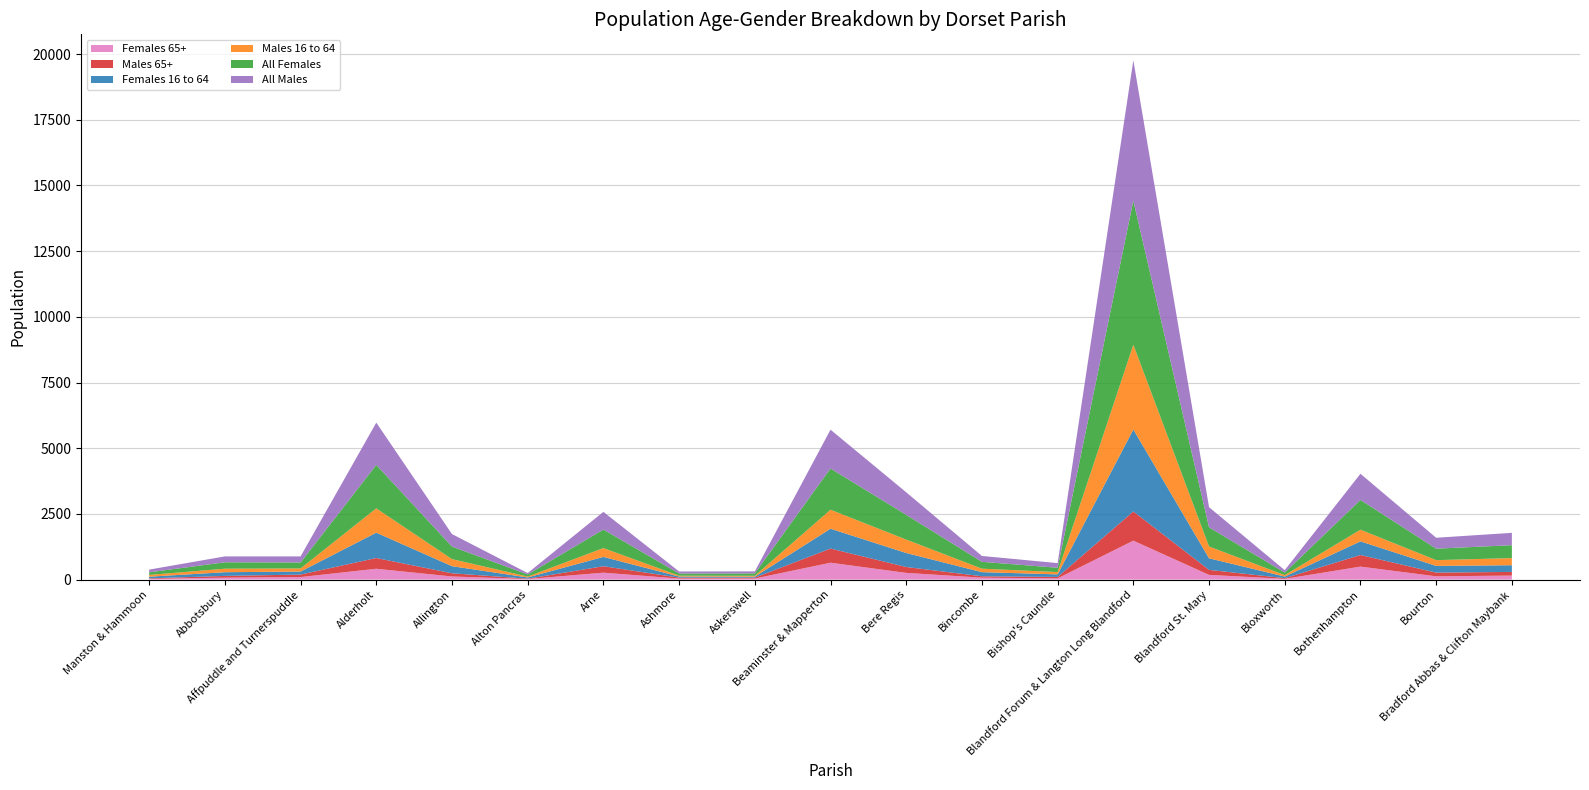

Reading left to right, what are all the values shown in this chart?

Females 65+: Manston & Hammoon=27	Abbotsbury=73	Affpuddle and Turnerspuddle=96	Alderholt=412	Allington=118	Alton Pancras=21	Arne=263	Ashmore=38	Askerswell=40	Beaminster & Mapperton=642	Bere Regis=255	Bincombe=73	Bishop's Caundle=47	Blandford Forum & Langton Long Blandford=1482	Blandford St. Mary=179	Bloxworth=28	Bothenhampton=494	Bourton=124	Bradford Abbas & Clifton Maybank=153
Males 65+: Manston & Hammoon=20	Abbotsbury=67	Affpuddle and Turnerspuddle=95	Alderholt=409	Allington=122	Alton Pancras=13	Arne=245	Ashmore=36	Askerswell=35	Beaminster & Mapperton=539	Bere Regis=224	Bincombe=54	Bishop's Caundle=54	Blandford Forum & Langton Long Blandford=1111	Blandford St. Mary=191	Bloxworth=26	Bothenhampton=441	Bourton=142	Bradford Abbas & Clifton Maybank=139
Females 16 to 64: Manston & Hammoon=63	Abbotsbury=141	Affpuddle and Turnerspuddle=114	Alderholt=965	Allington=270	Alton Pancras=47	Arne=355	Ashmore=42	Askerswell=36	Beaminster & Mapperton=754	Bere Regis=533	Bincombe=156	Bishop's Caundle=97	Blandford Forum & Langton Long Blandford=3119	Blandford St. Mary=440	Bloxworth=61	Bothenhampton=520	Bourton=255	Bradford Abbas & Clifton Maybank=255
Males 16 to 64: Manston & Hammoon=68	Abbotsbury=133	Affpuddle and Turnerspuddle=119	Alderholt=925	Allington=269	Alton Pancras=34	Arne=336	Ashmore=33	Askerswell=34	Beaminster & Mapperton=724	Bere Regis=511	Bincombe=132	Bishop's Caundle=88	Blandford Forum & Langton Long Blandford=3226	Blandford St. Mary=449	Bloxworth=55	Bothenhampton=444	Bourton=219	Bradford Abbas & Clifton Maybank=271
All Females: Manston & Hammoon=98	Abbotsbury=245	Affpuddle and Turnerspuddle=226	Alderholt=1653	Allington=477	Alton Pancras=80	Arne=705	Ashmore=82	Askerswell=90	Beaminster & Mapperton=1569	Bere Regis=940	Bincombe=261	Bishop's Caundle=164	Blandford Forum & Langton Long Blandford=5482	Blandford St. Mary=730	Bloxworth=98	Bothenhampton=1132	Bourton=437	Bradford Abbas & Clifton Maybank=491
All Males: Manston & Hammoon=104	Abbotsbury=223	Affpuddle and Turnerspuddle=232	Alderholt=1609	Allington=476	Alton Pancras=53	Arne=673	Ashmore=77	Askerswell=77	Beaminster & Mapperton=1477	Bere Regis=859	Bincombe=223	Bishop's Caundle=177	Blandford Forum & Langton Long Blandford=5342	Blandford St. Mary=766	Bloxworth=90	Bothenhampton=996	Bourton=415	Bradford Abbas & Clifton Maybank=470